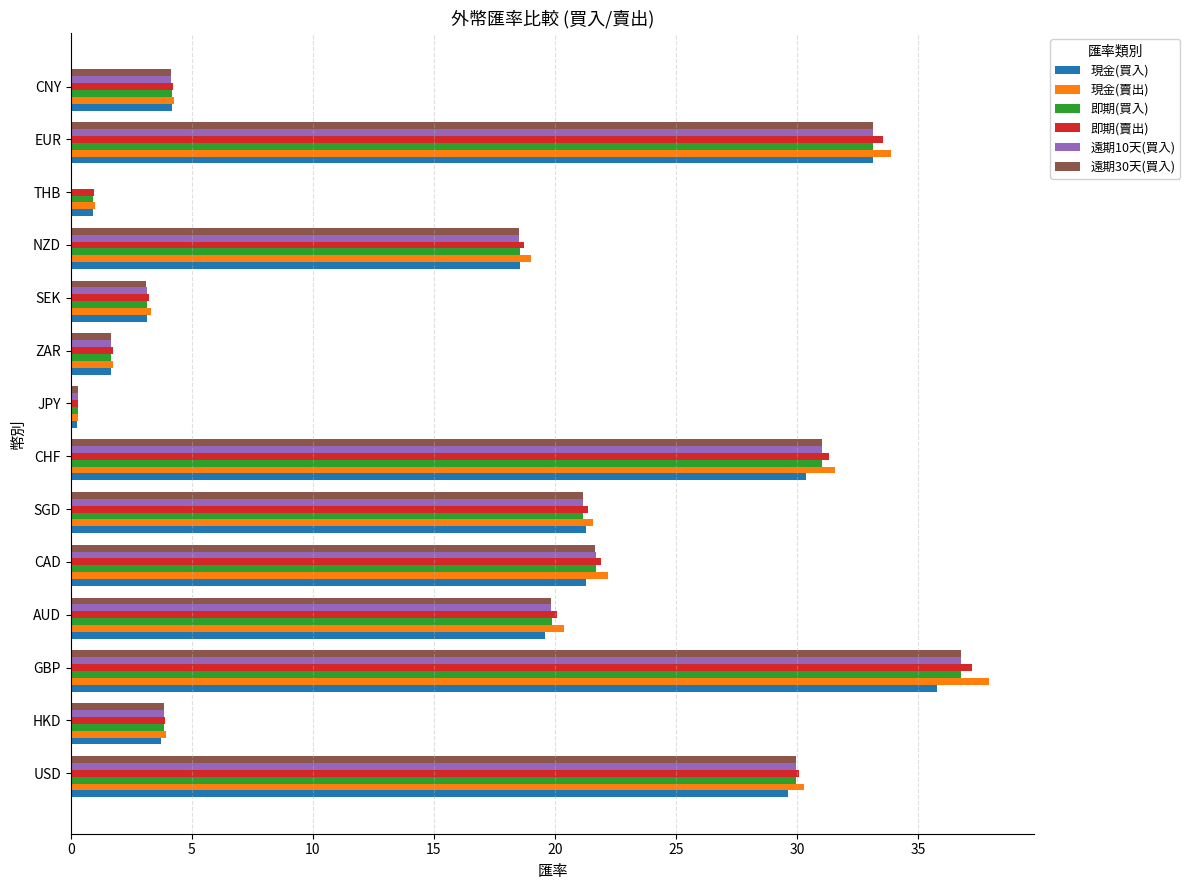

Which series changed the most between AUD and JPY?

現金(賣出)